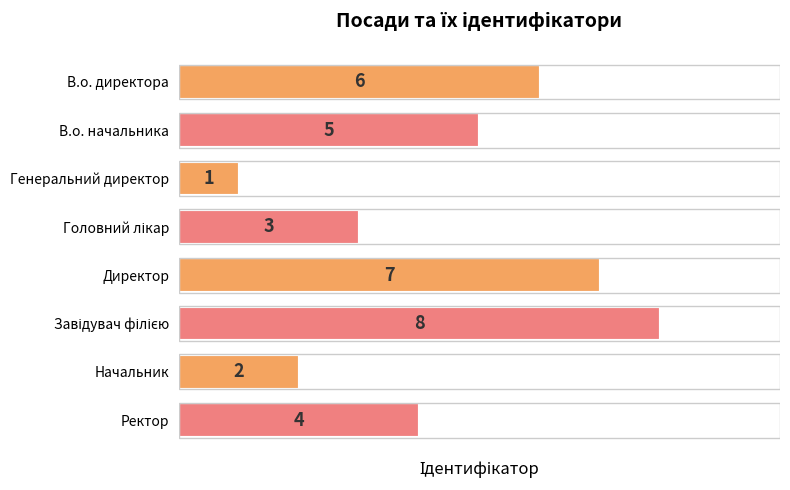

How many values are between 3 and 7?

5